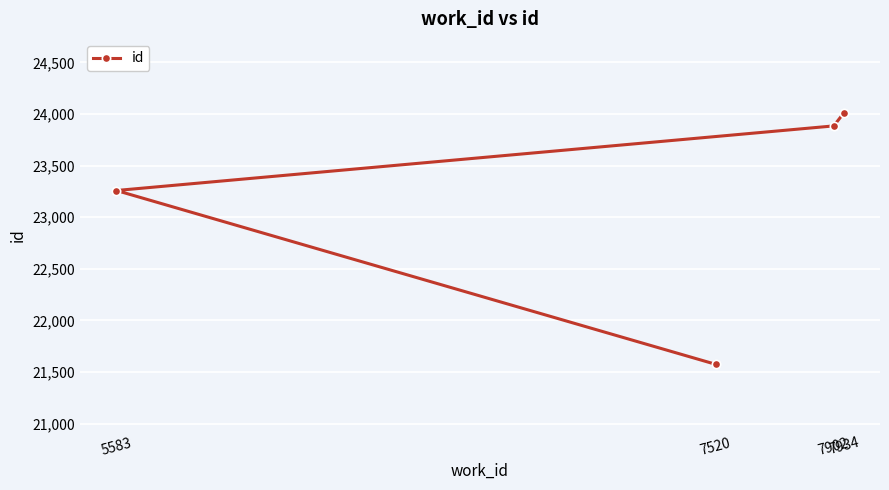

How many series are shown in this chart?

1